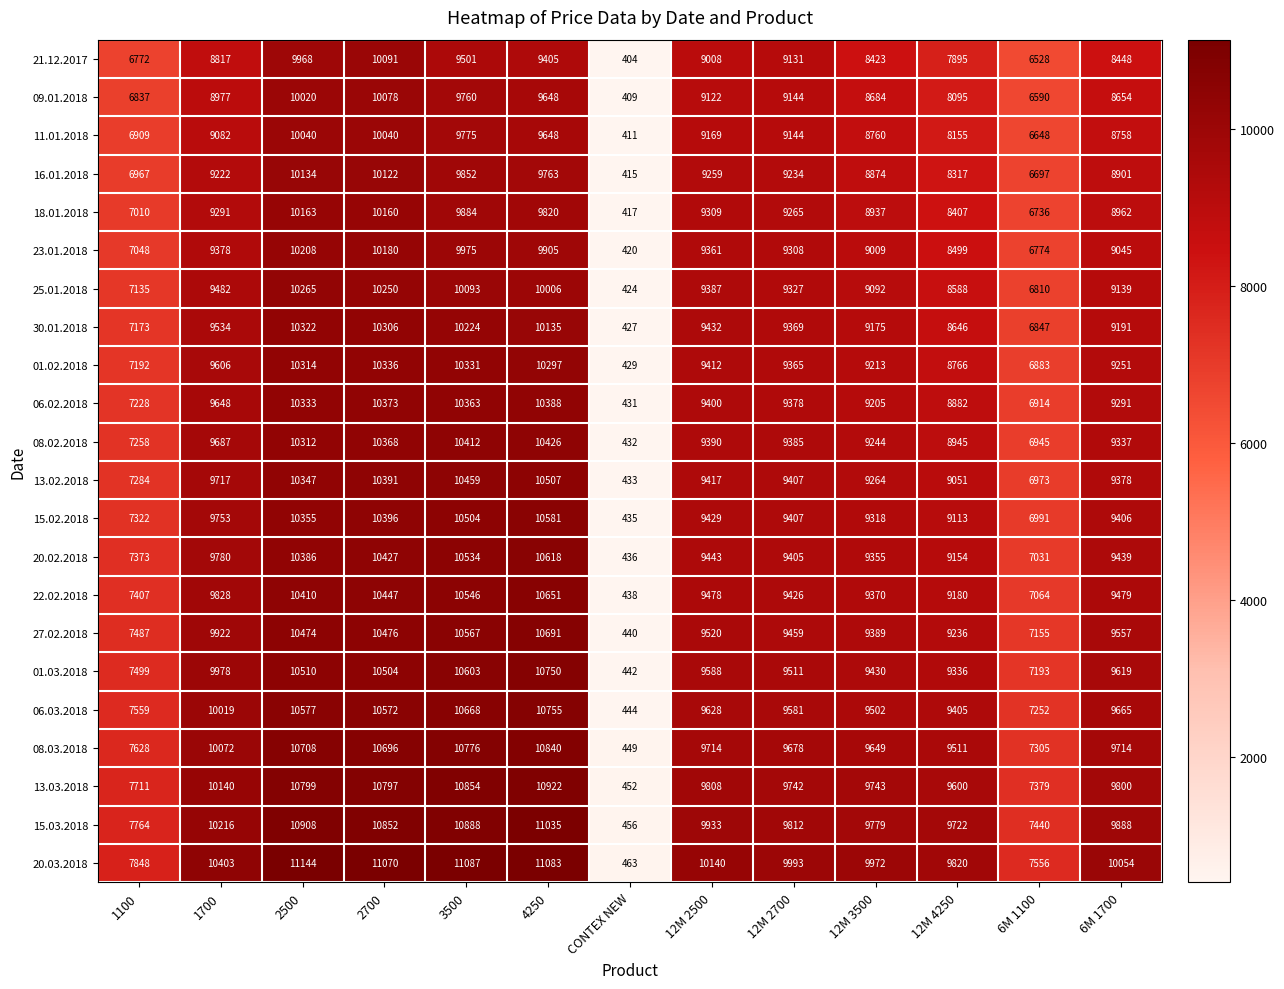

What is the greatest value displayed?

11144